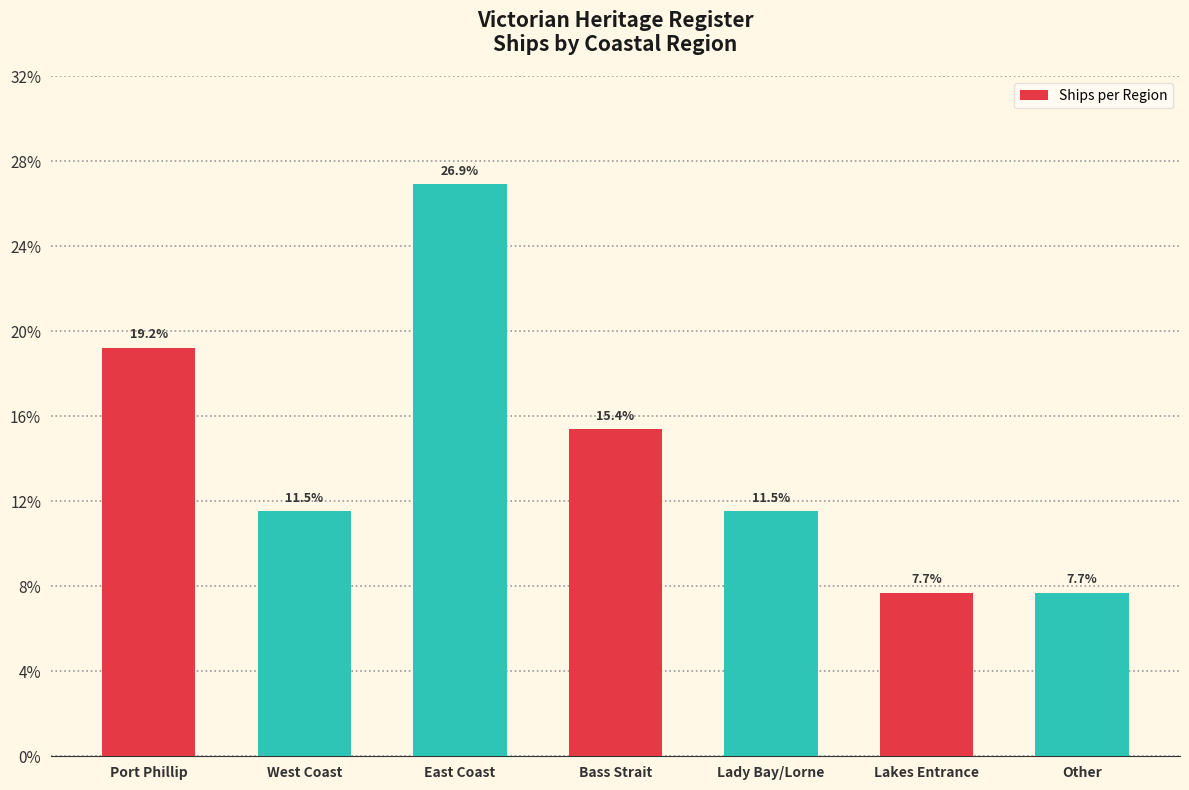

Are the bars horizontal?

No